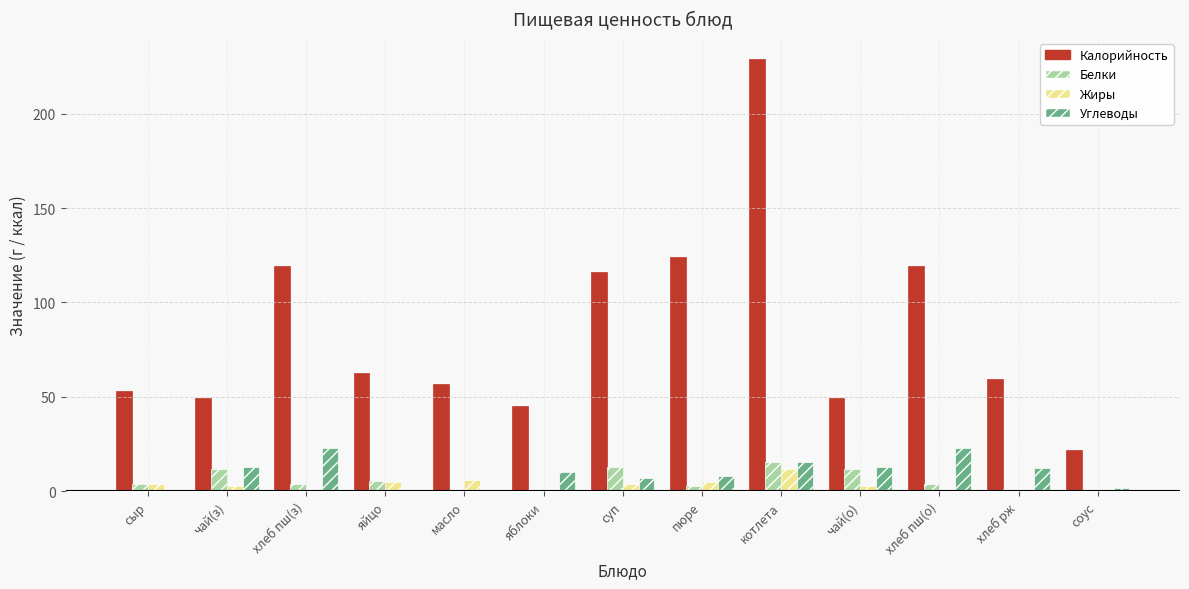

Which series has the largest total across all categories?

Калорийность